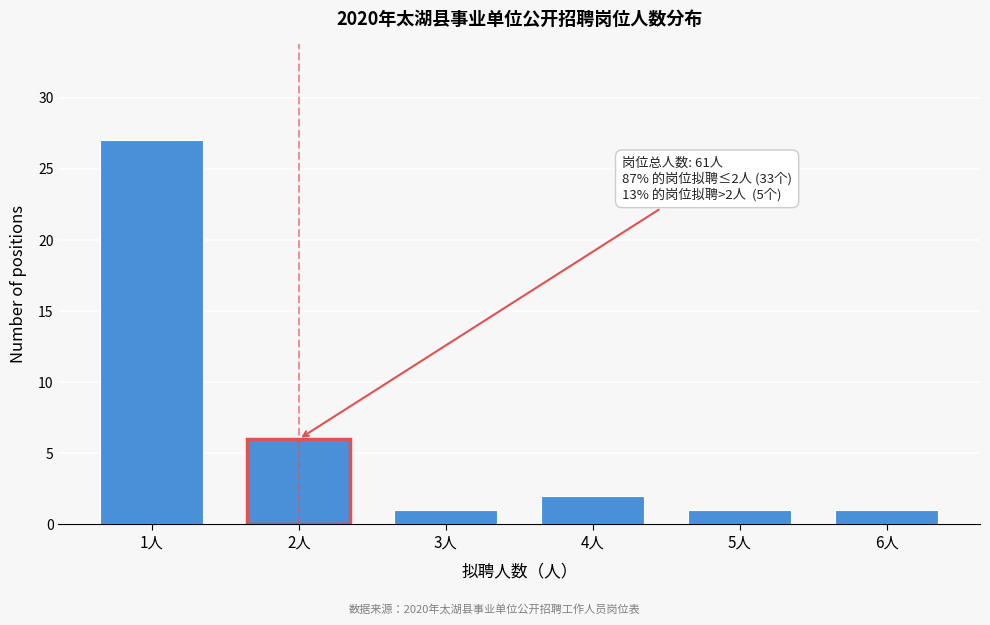

Reading left to right, transcribe all the data shown in this chart.

1人=27	2人=6	3人=1	4人=2	5人=1	6人=1